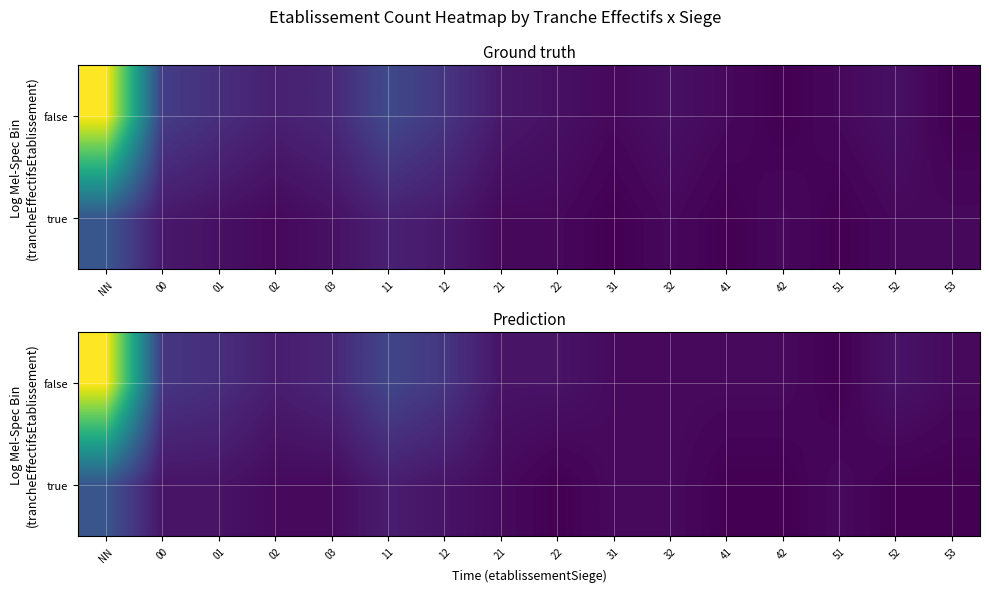

What is the difference between the maximum and minimum values in the false series?

38